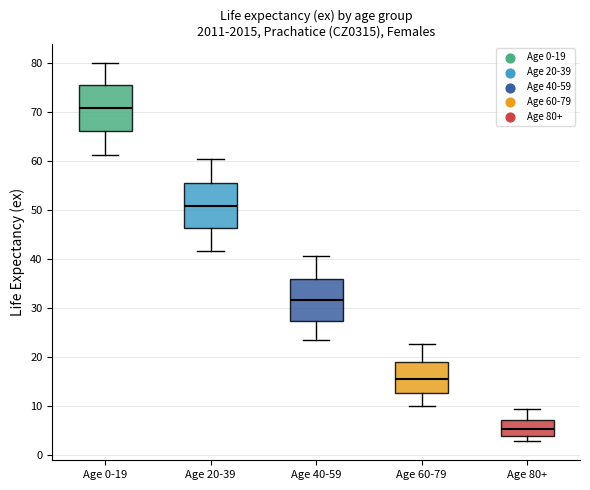

Which box's median line is the highest?

Age 0-19